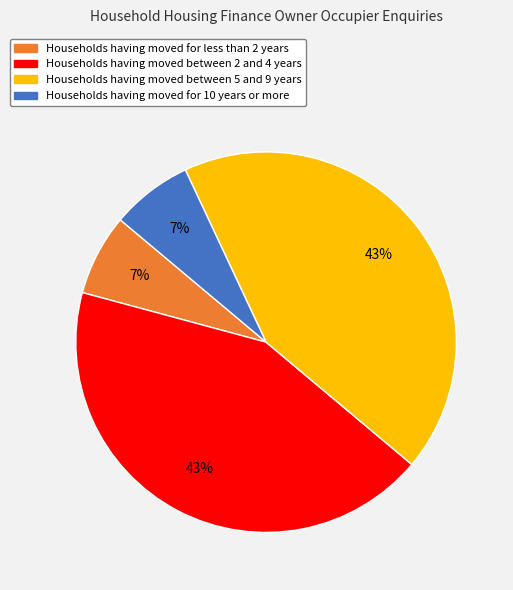

Is there a majority slice in this chart?

No